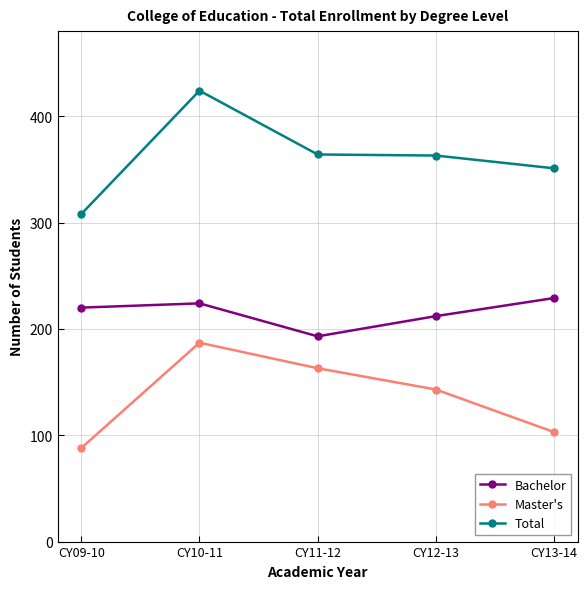

Which series has the largest range (max minus min)?

Total